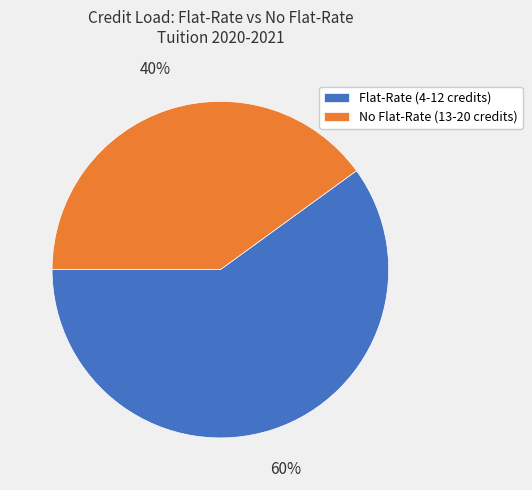

Is the sum of No Flat-Rate (13-20 credits) and Flat-Rate (4-12 credits) greater than half?

Yes